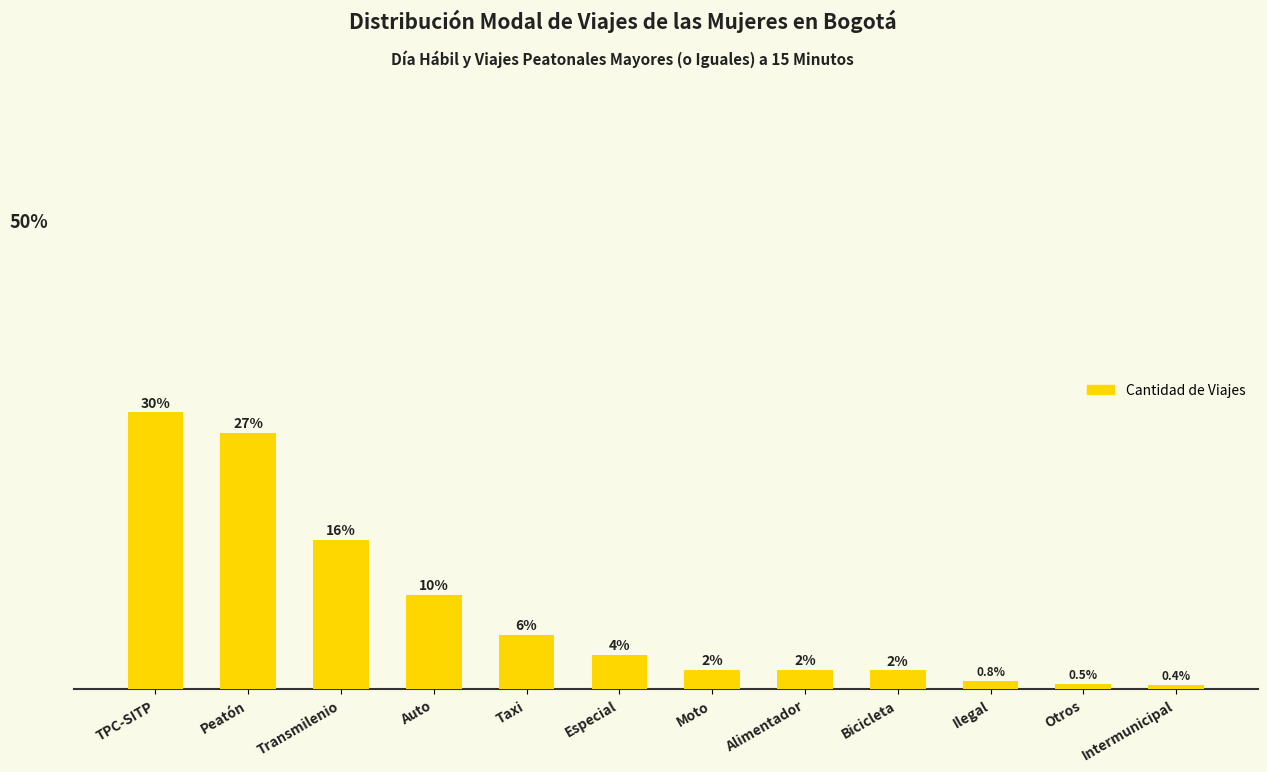

Which category has the highest value across all series?

TPC-SITP